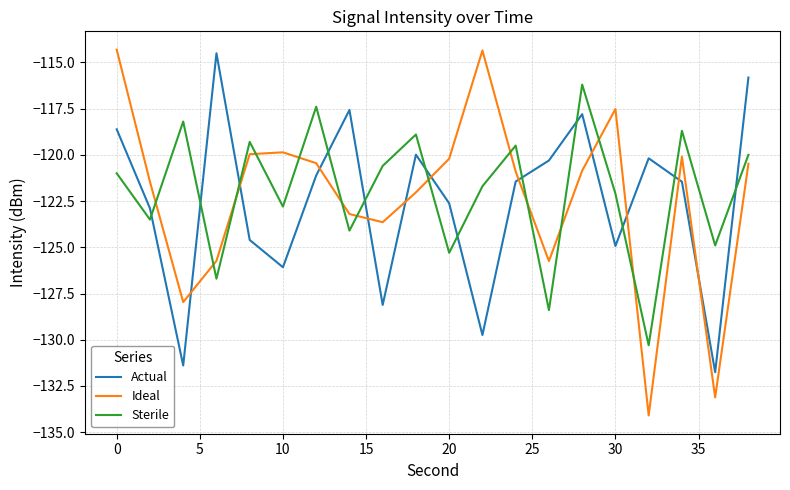

Which series ends up on top after the final intersection of Actual and Ideal?

Actual